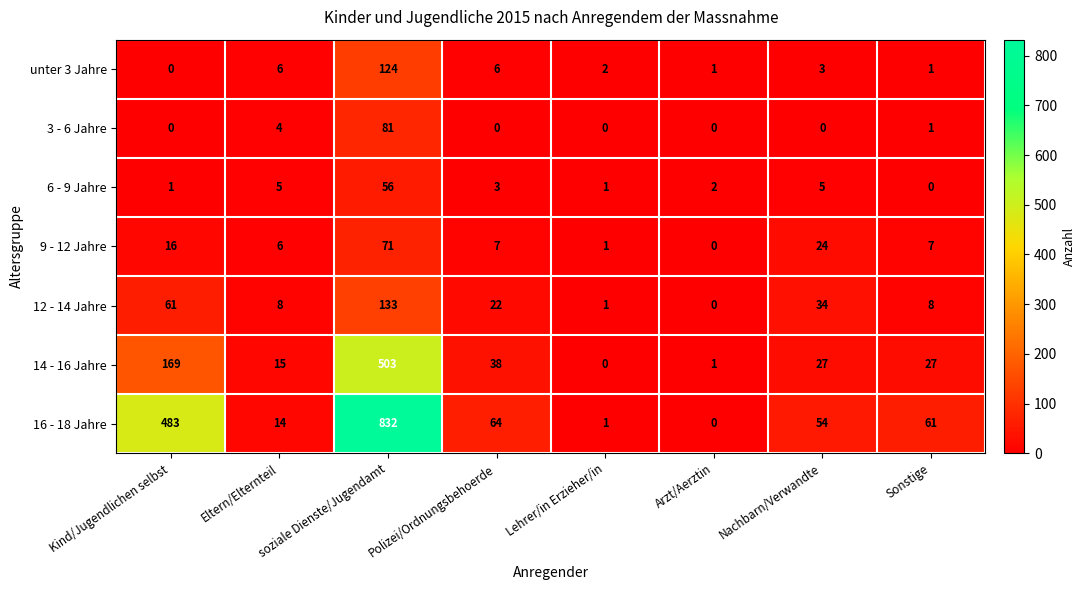

What is the highest value of the unter 3 Jahre series?

124